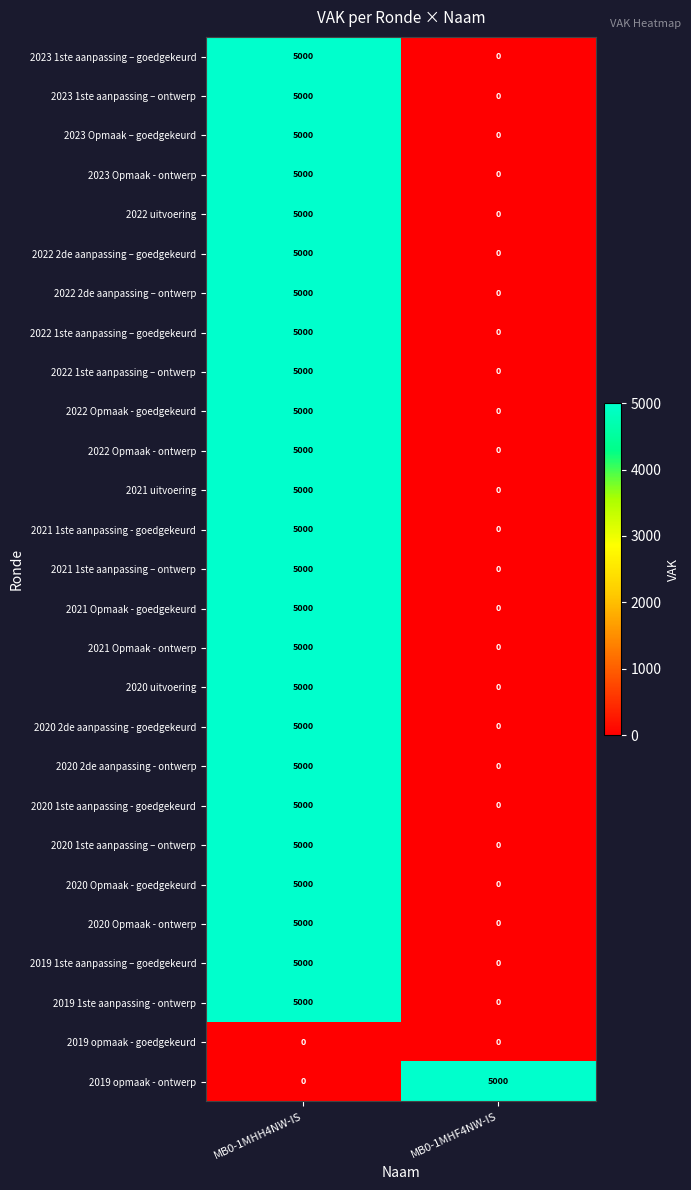

At which label does 2021 Opmaak - goedgekeurd reach its peak?

MB0-1MHH4NW-IS